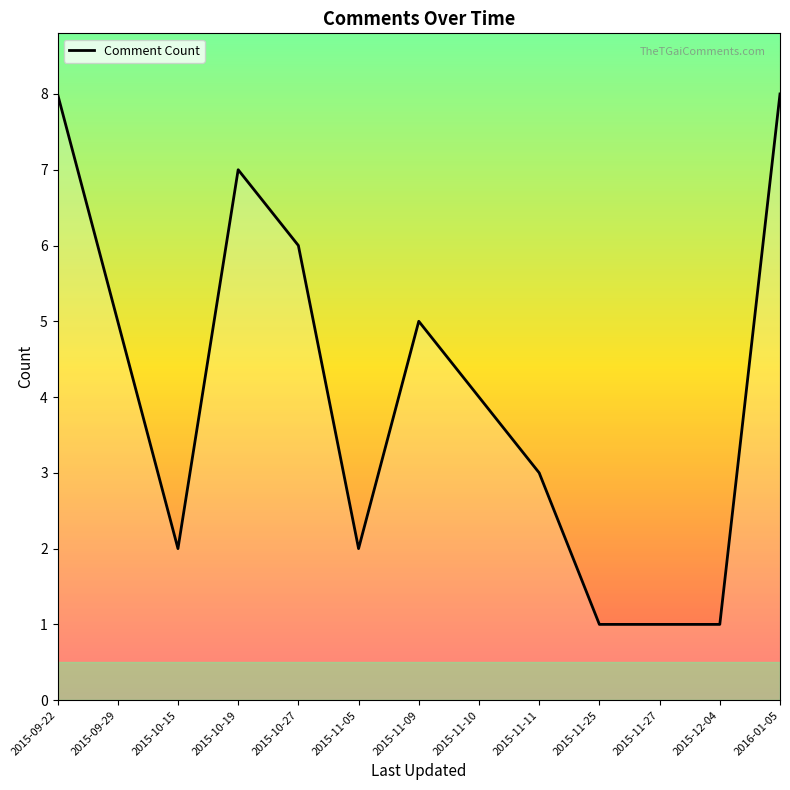

Count the values in the range 2 to 6.

7